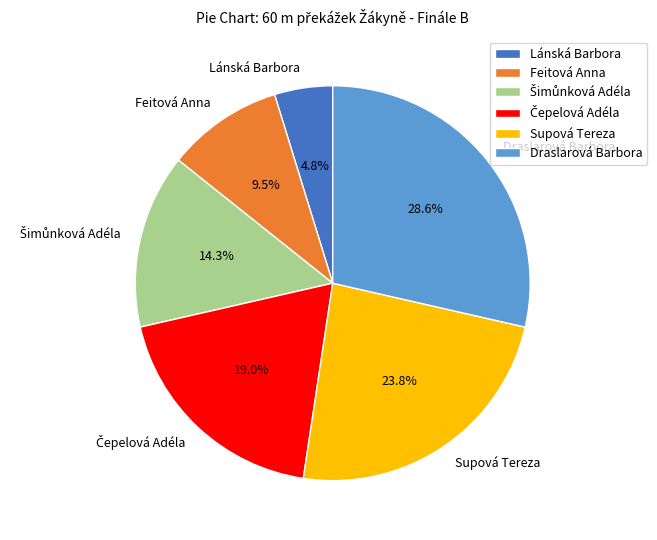

Combined, what portion of the pie is Lánská Barbora and Feitová Anna?

14.3%